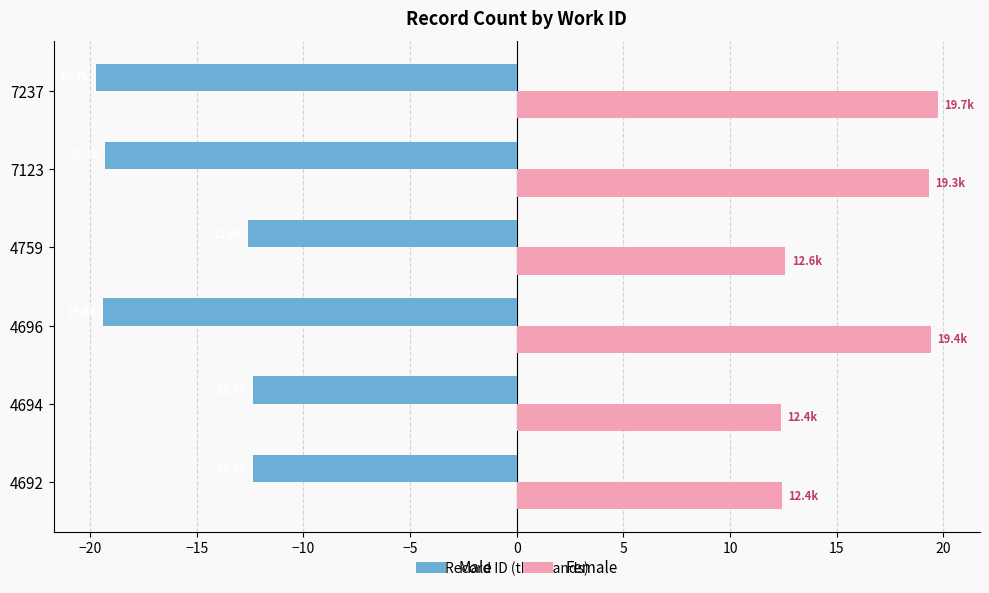

What is the spread (max minus min) of values at 7237?

39.5